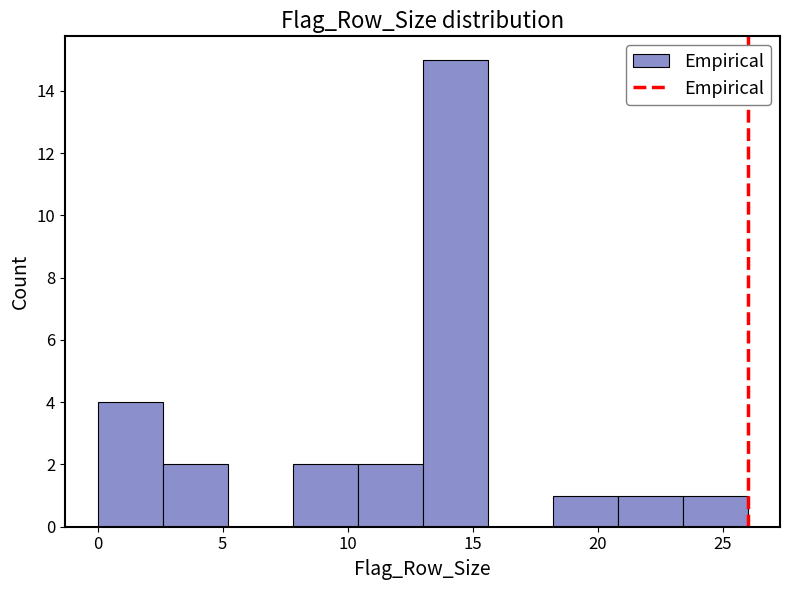

Reading left to right, transcribe this chart: for each bar, give the range it covers on the x-axis and its height. Neither the bar edges nor the heights are printed on the chart, so give them approximately, as read against the axes.

0.0 to 2.6: 4
2.6 to 5.2: 2
5.2 to 7.8: 0
7.8 to 10.4: 2
10.4 to 13.0: 2
13.0 to 15.6: 15
15.6 to 18.2: 0
18.2 to 20.8: 1
20.8 to 23.4: 1
23.4 to 26.0: 1